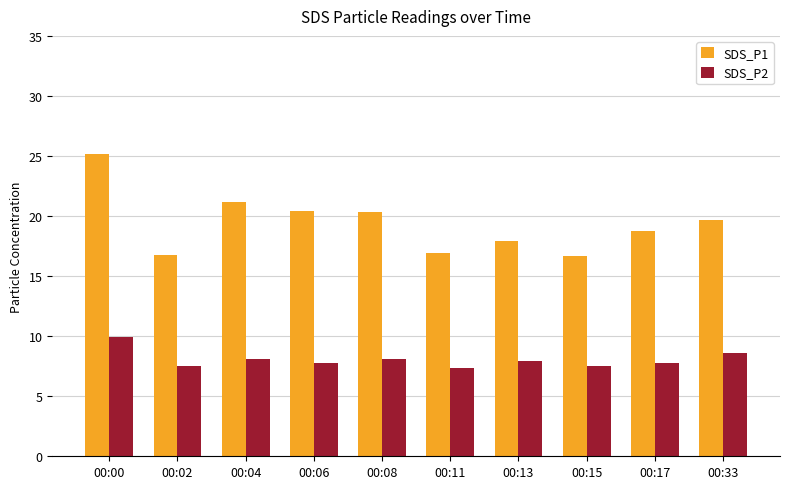

How many categories are shown in the chart?

10